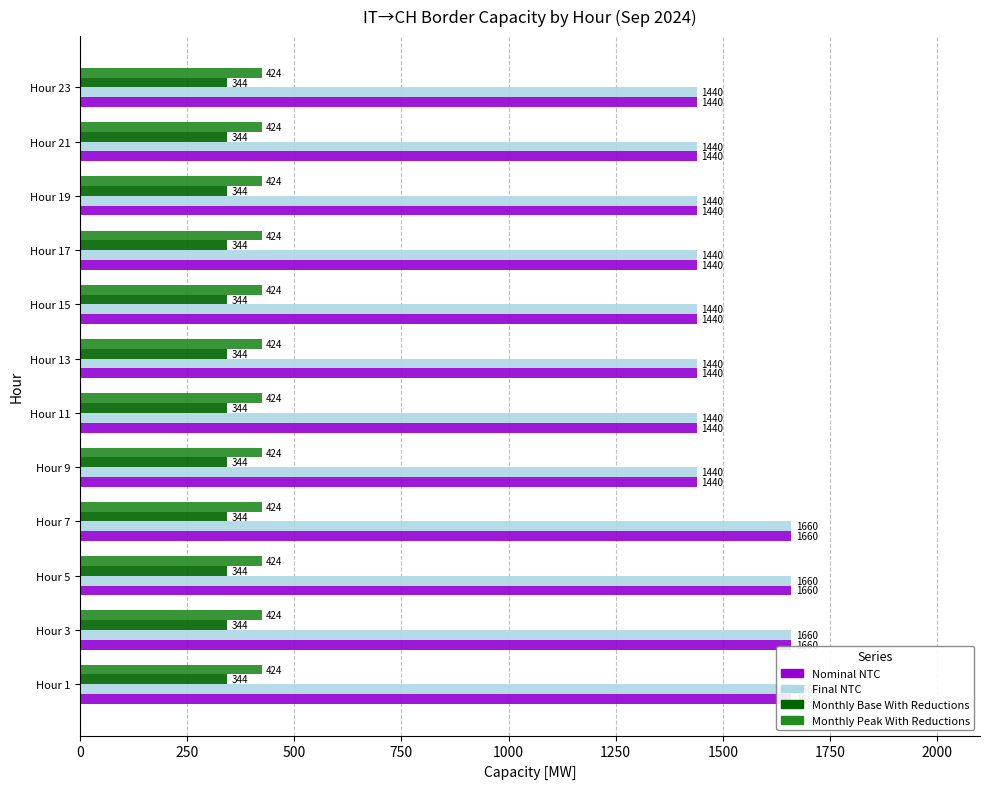

Does the chart contain any negative values?

No